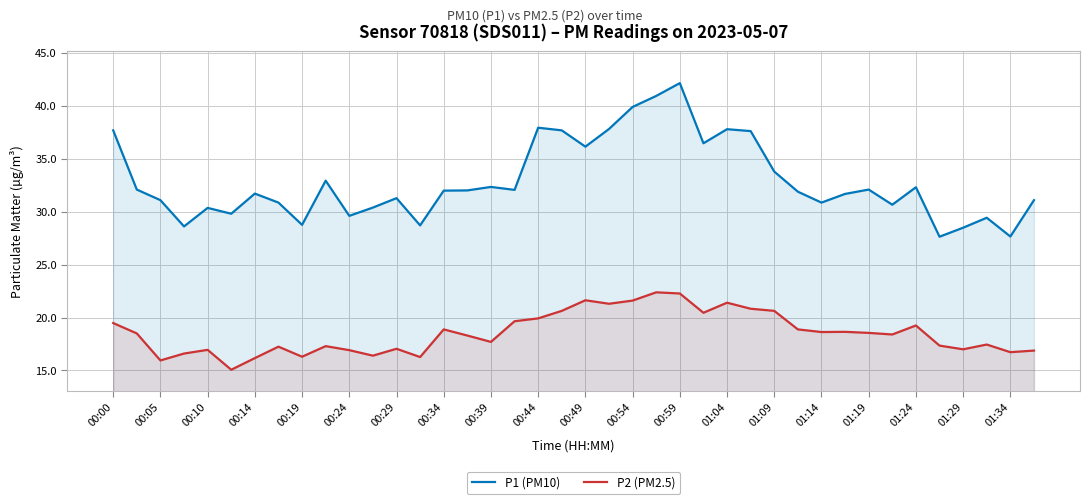

Rank the series by their maximum value, from lowest to highest.

P2 (PM2.5), P1 (PM10)